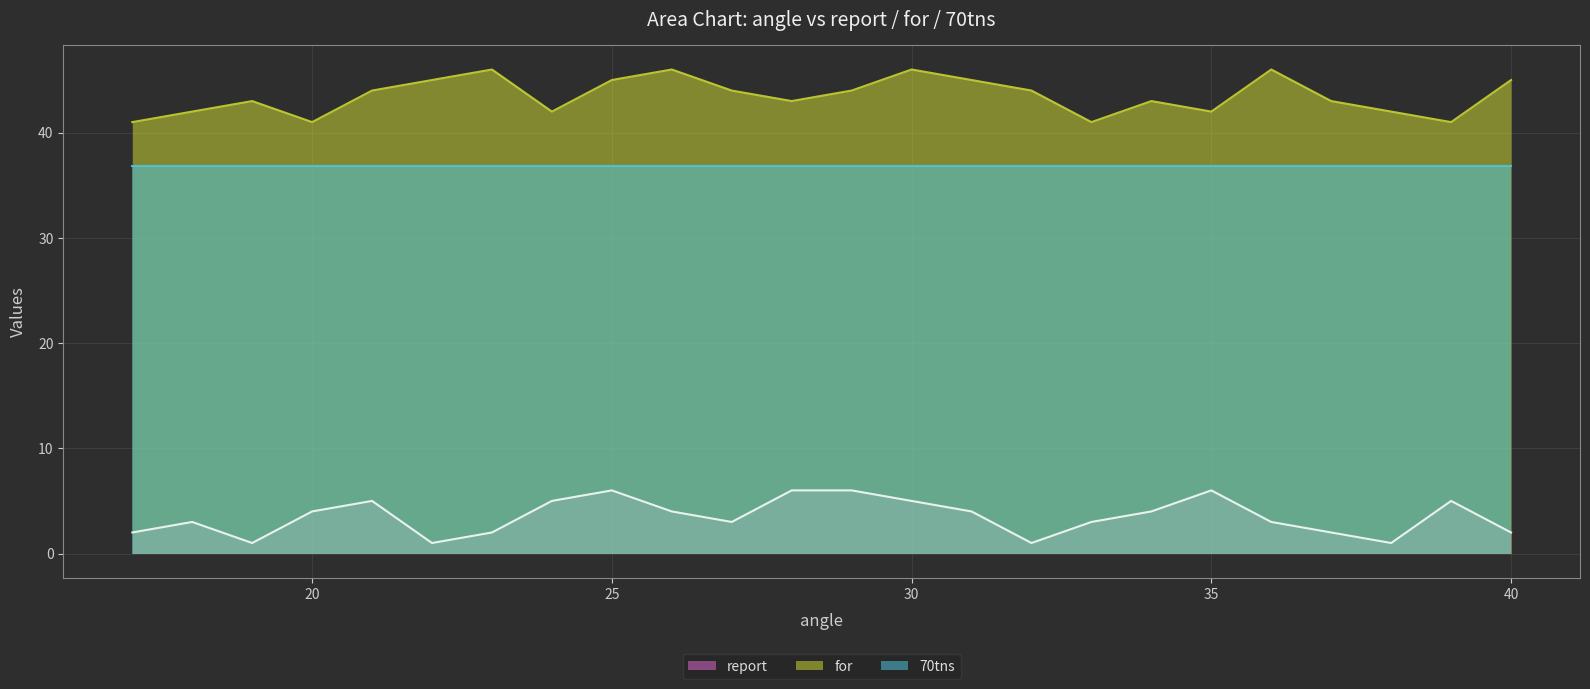

List the series in order of their overall mean, highest first.

for, 70tns, report